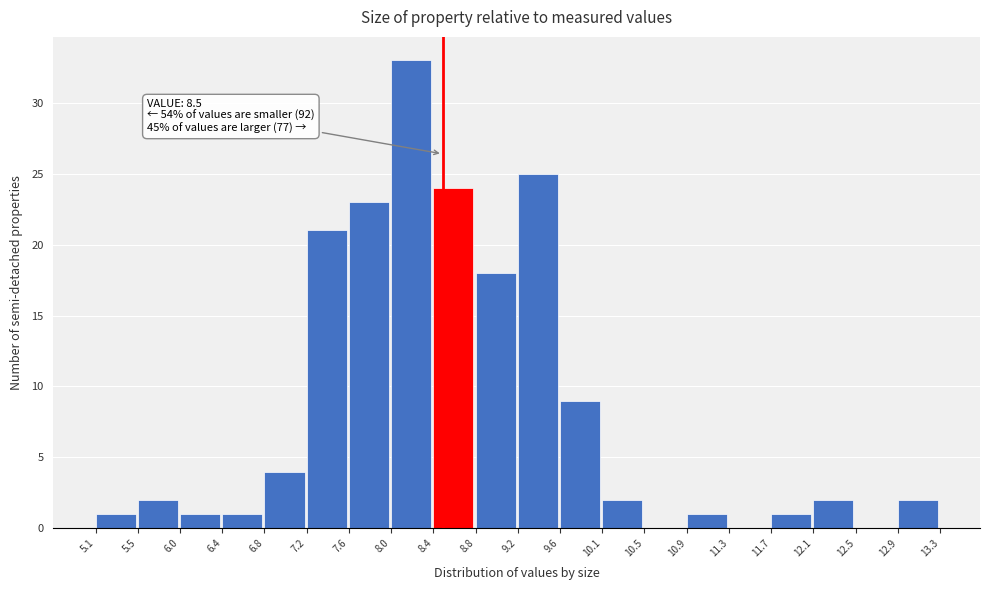

Over which range of the x-axis is the bar tallest?

8.0 to 8.4